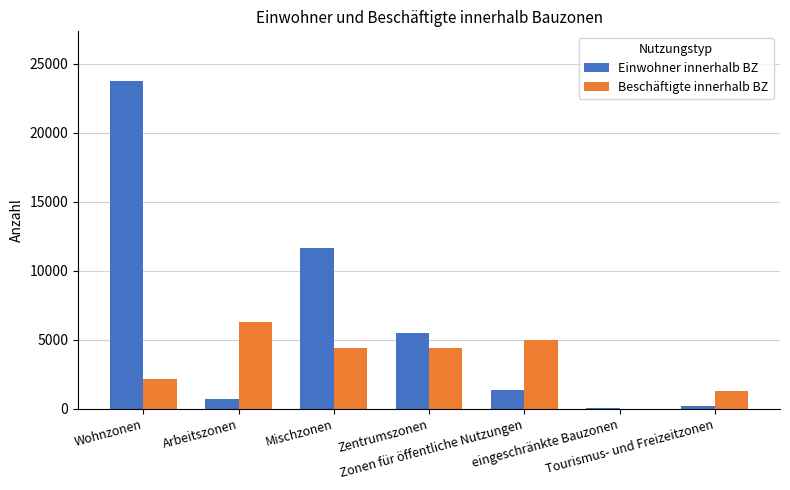

How many series are shown in this chart?

2